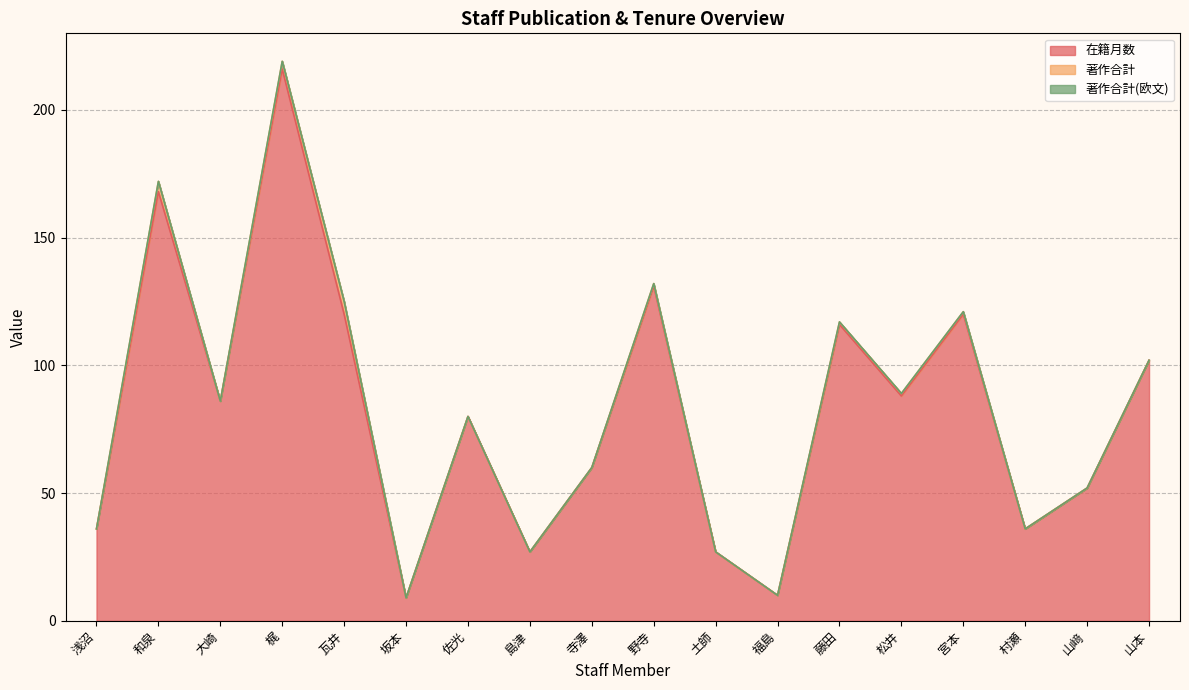

Which series has the widest spread of values?

在籍月数